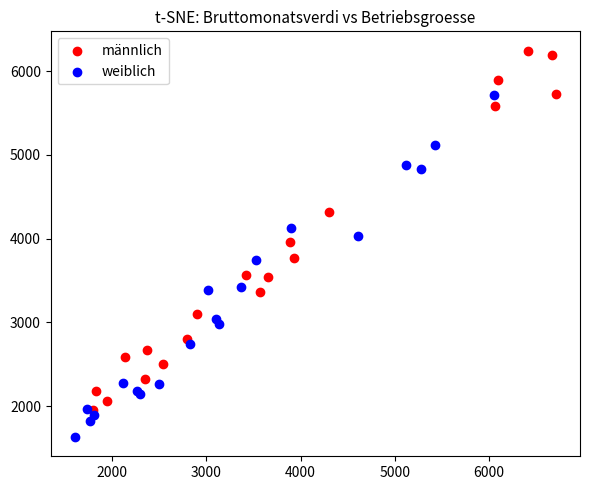

Which series contains the highest Y value?

männlich